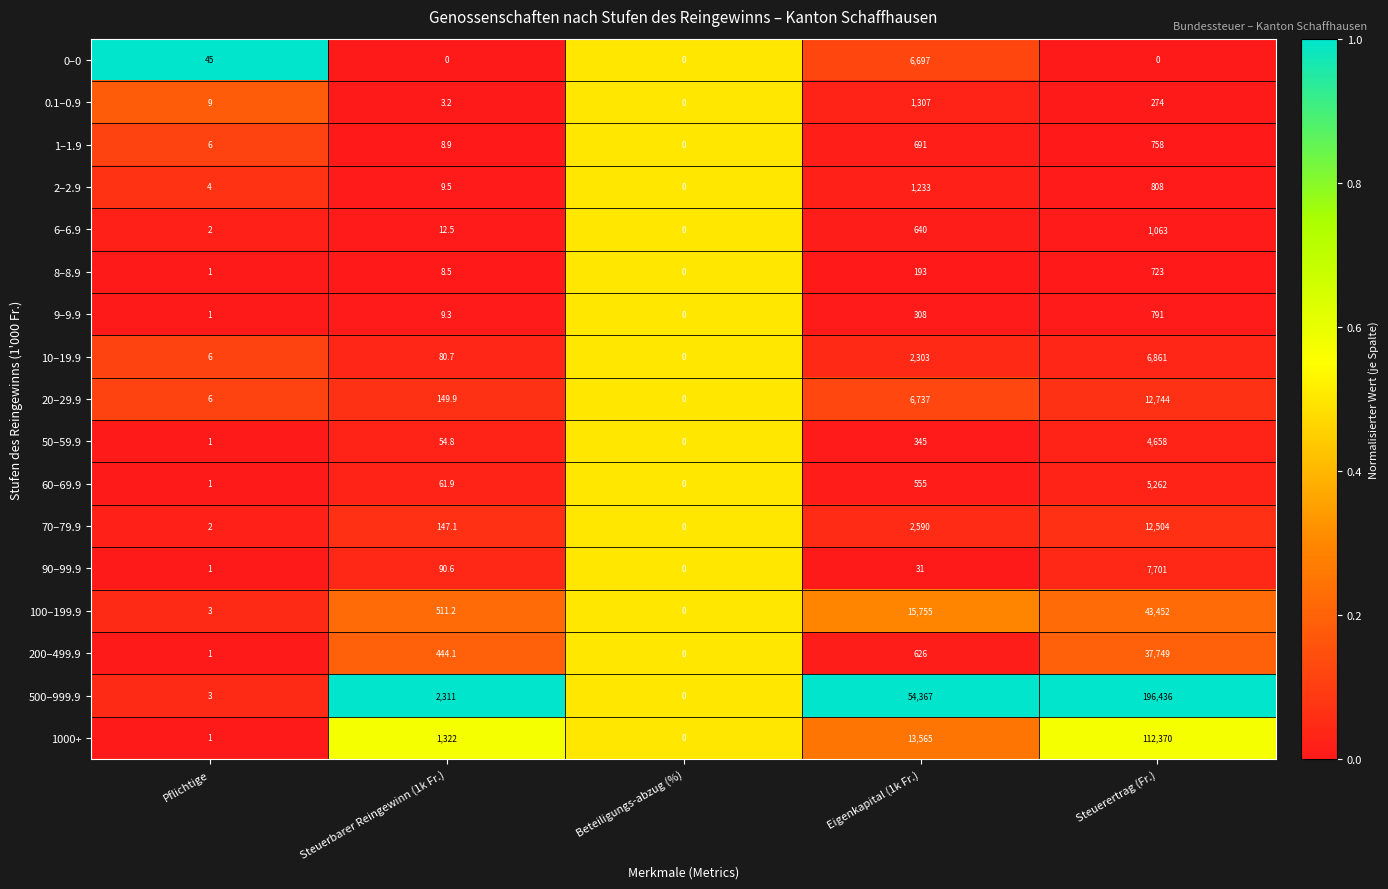

The 20–29.9 series shows 7725.4 at Beteiligungs-abzug (%). True or false?

False